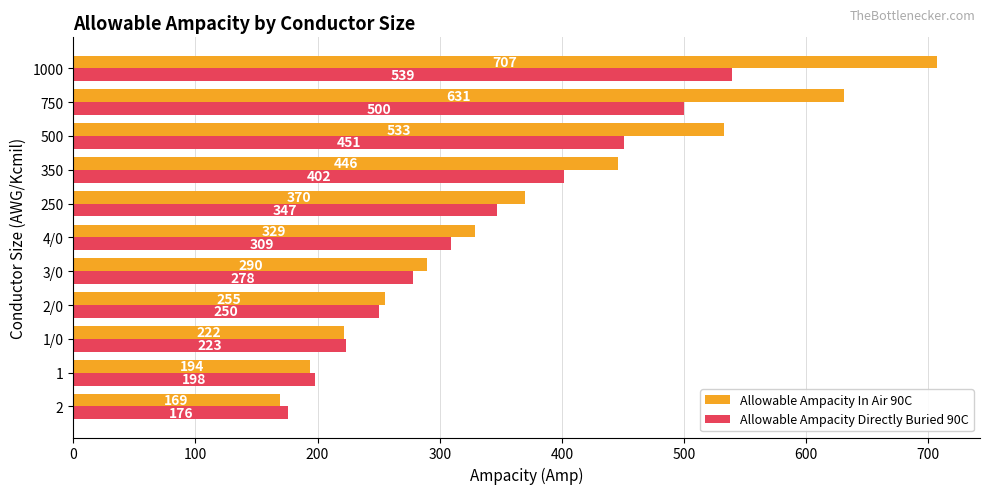

At how many categories does at least one series exceed 455?

3